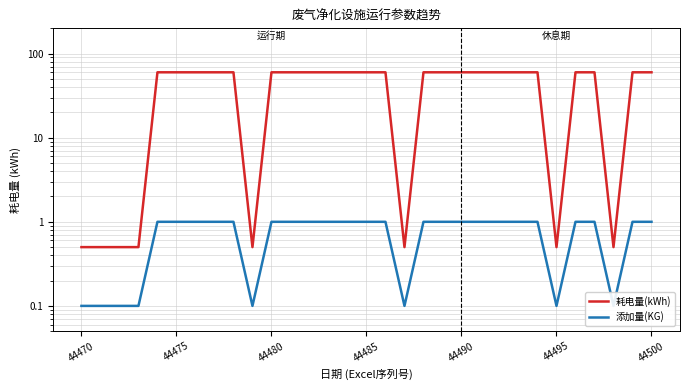

Does the chart have visible grid lines?

Yes